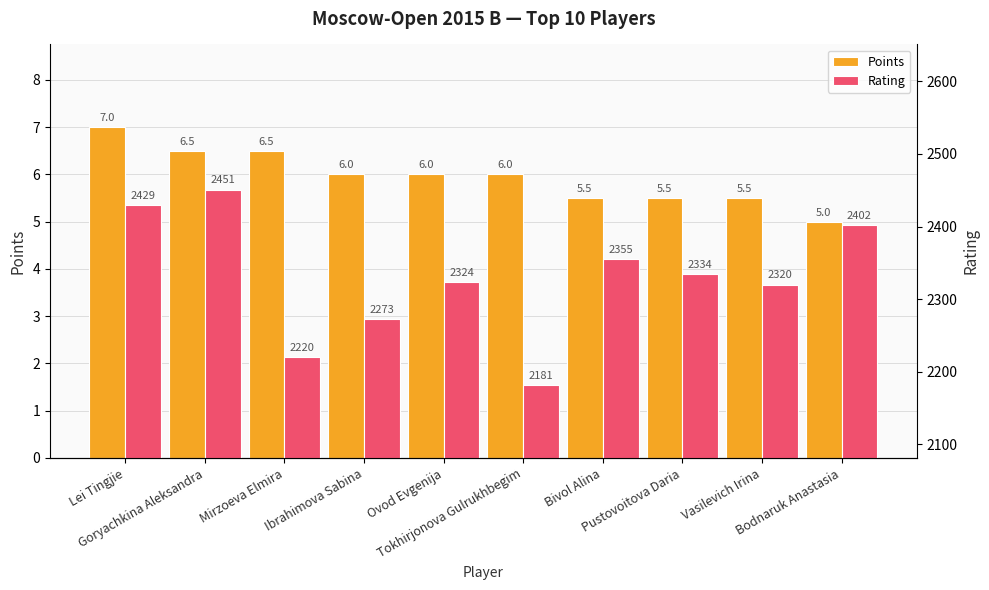

Reading right to left, list all the values displayed in this chart.

Points: Bodnaruk Anastasia=5.0	Vasilevich Irina=5.5	Pustovoitova Daria=5.5	Bivol Alina=5.5	Tokhirjonova Gulrukhbegim=6.0	Ovod Evgenija=6.0	Ibrahimova Sabina=6.0	Mirzoeva Elmira=6.5	Goryachkina Aleksandra=6.5	Lei Tingjie=7.0
Rating: Bodnaruk Anastasia=2402.0	Vasilevich Irina=2320.0	Pustovoitova Daria=2334.0	Bivol Alina=2355.0	Tokhirjonova Gulrukhbegim=2181.0	Ovod Evgenija=2324.0	Ibrahimova Sabina=2273.0	Mirzoeva Elmira=2220.0	Goryachkina Aleksandra=2451.0	Lei Tingjie=2429.0